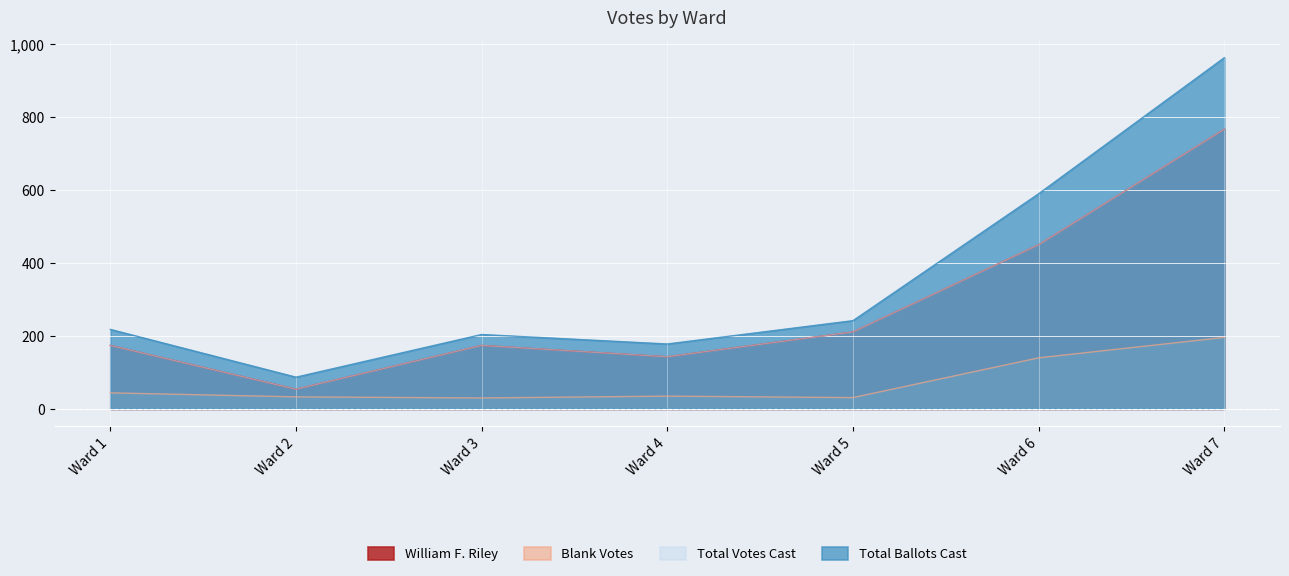

How many lines are shown in the chart?

4